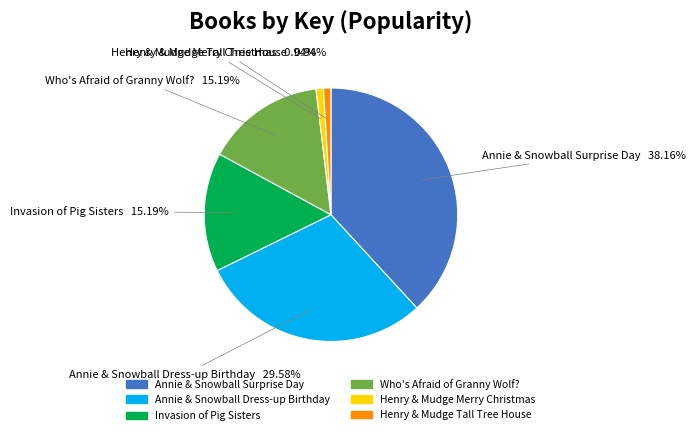

Is the sum of Henry & Mudge Merry Christmas and Henry & Mudge Tall Tree House greater than half?

No